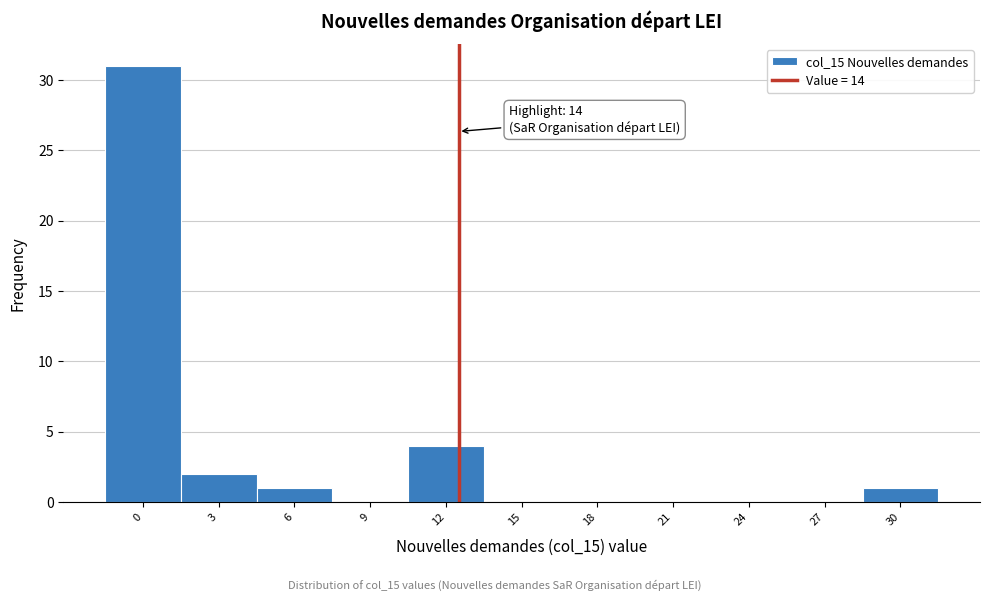

Reading right to left, extract all data points from this chart.

30=1	27=0	24=0	21=0	18=0	15=0	12=4	9=0	6=1	3=2	0=31